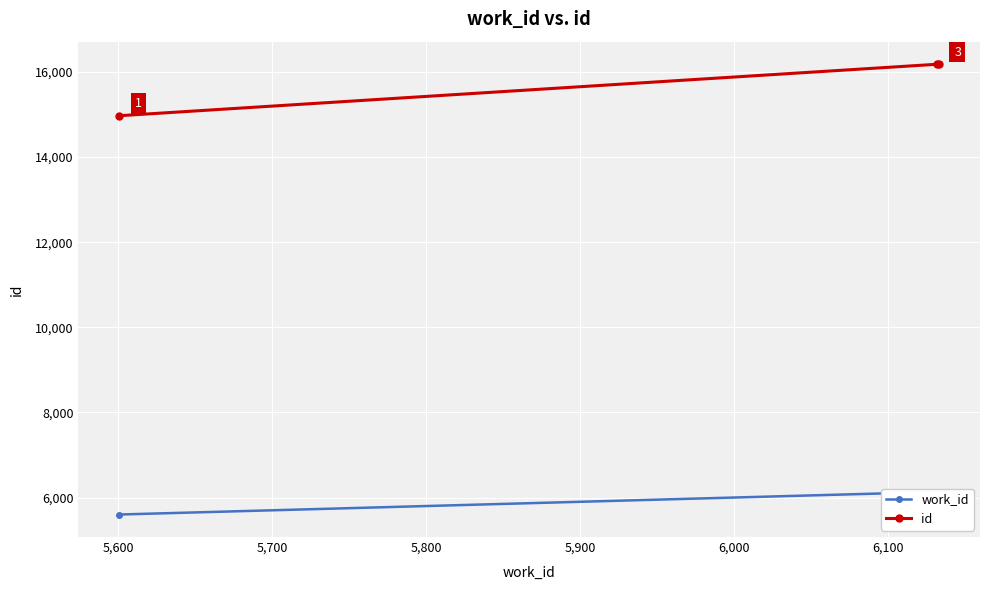

What is the spread (max minus min) of values at 5,700?

10050